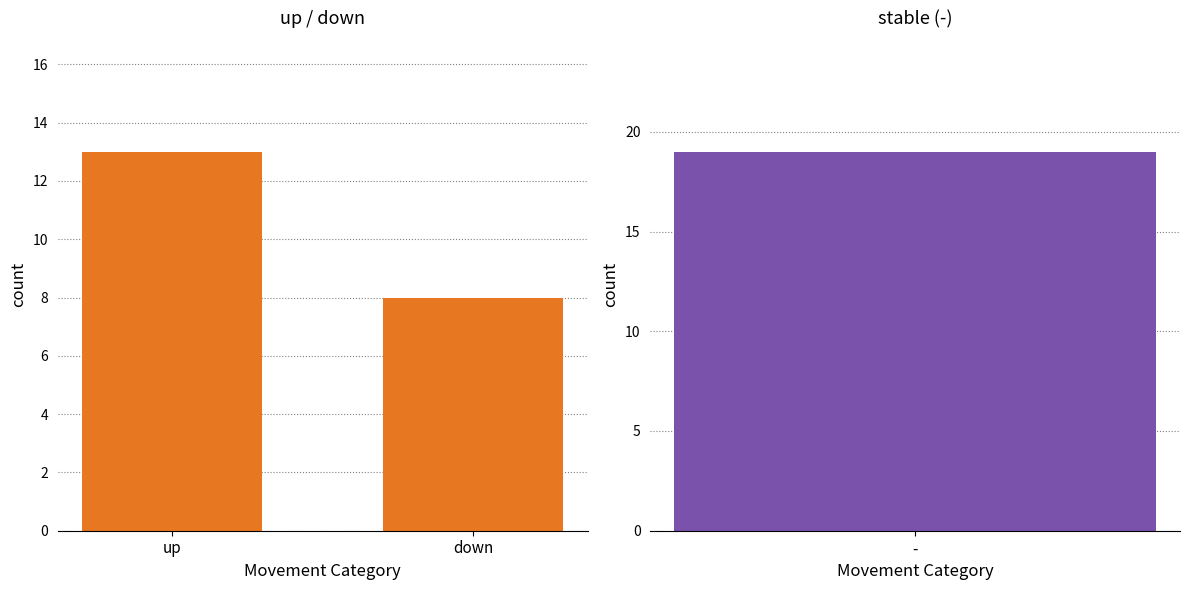

What position from the left is up?

1